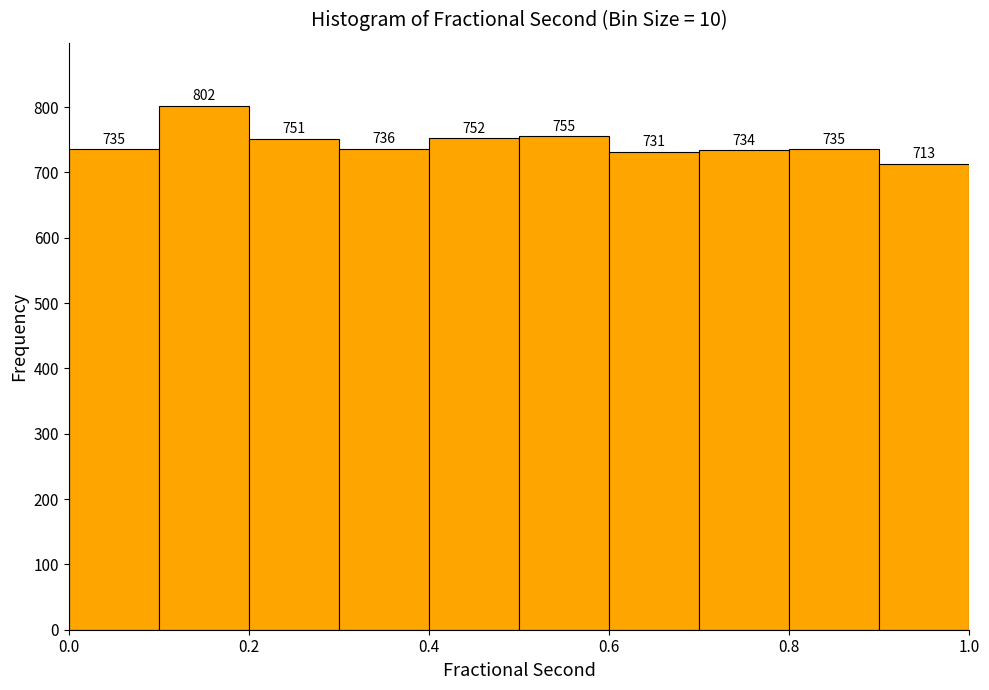

Reading left to right, transcribe this chart: for each bar, give the range it covers on the x-axis and its height. The bar edges are not printed on the chart, so give them approximately, as read against the axis.

0.0 to 0.1: 735
0.1 to 0.2: 802
0.2 to 0.3: 751
0.3 to 0.4: 736
0.4 to 0.5: 752
0.5 to 0.6: 755
0.6 to 0.7: 731
0.7 to 0.8: 734
0.8 to 0.9: 735
0.9 to 1.0: 713